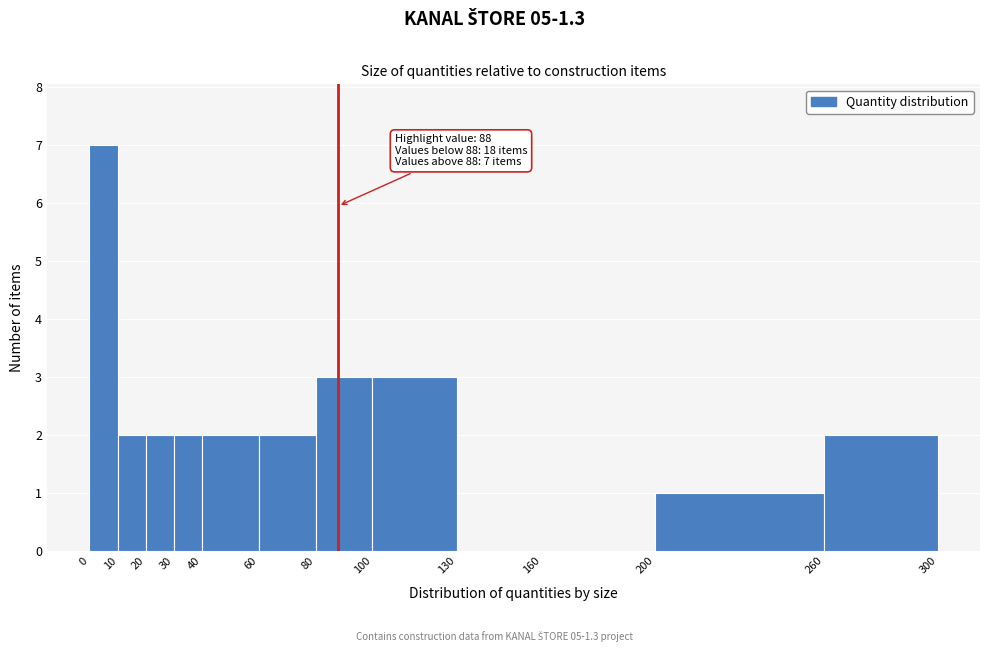

Which range on the x-axis has the tallest bar?

0 to 10